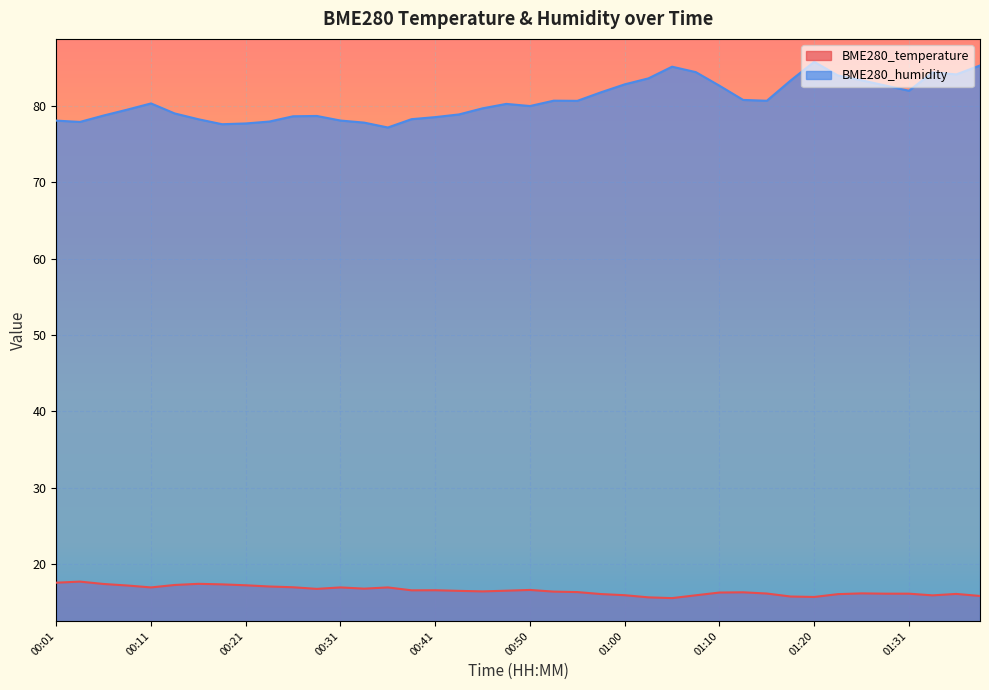

What is the greatest value displayed?

85.8